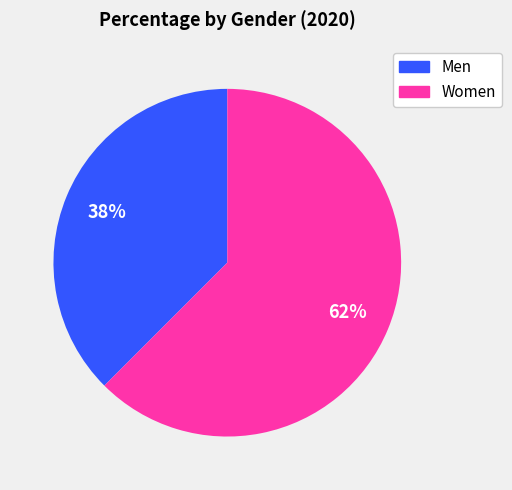

Approximately how many times larger is the value at Men compared to Women?

0.6